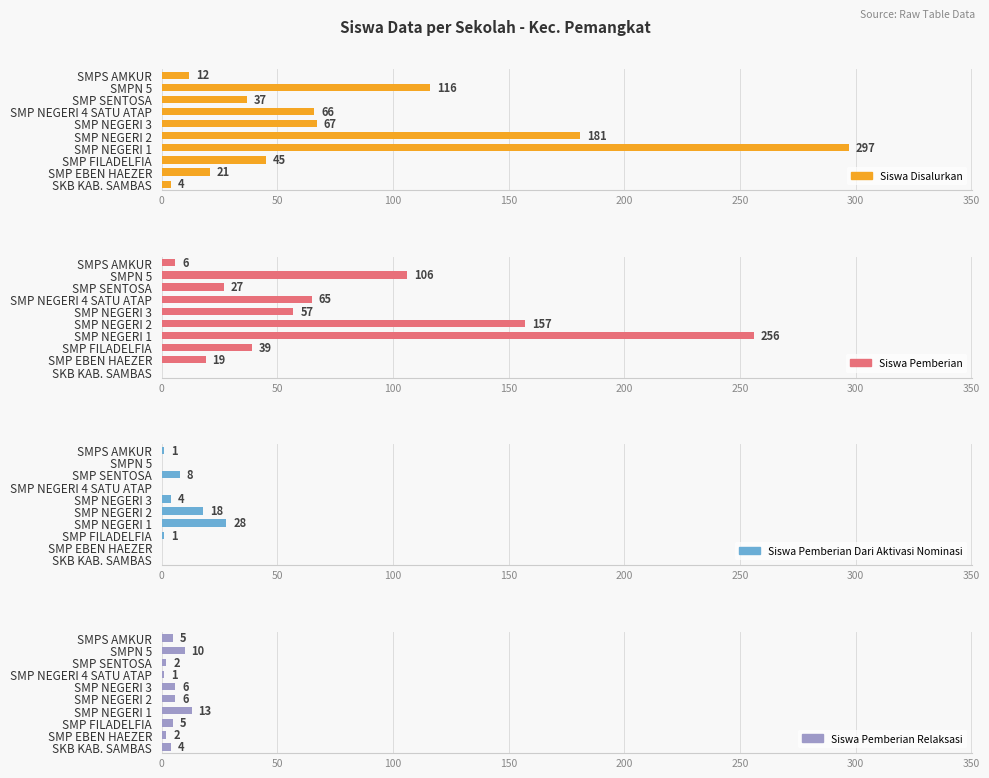

How many values in the Siswa Pemberian Dari Aktivasi Nominasi series exceed 1?

4